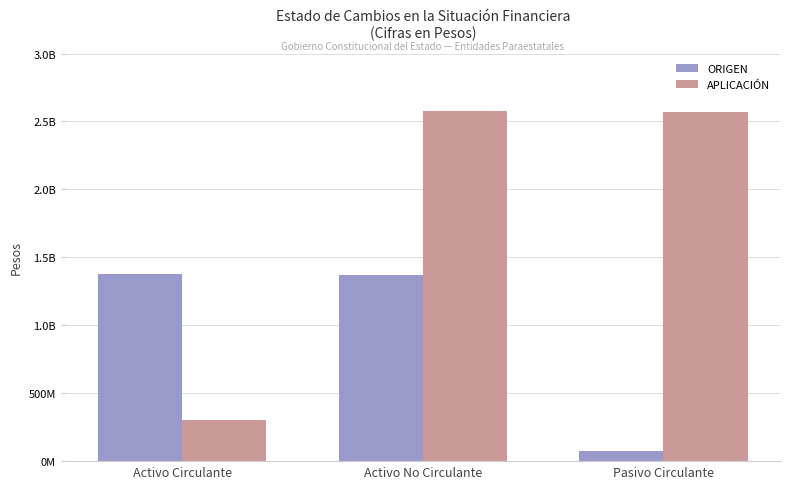

True or false: ORIGEN has a value of 2157519272 at Activo Circulante.

False